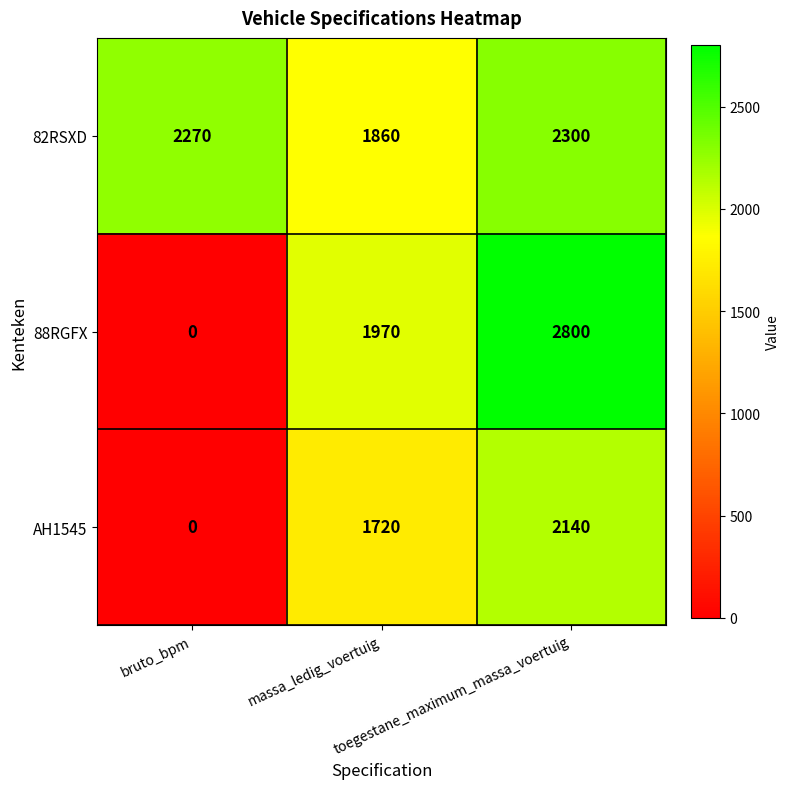

What is the greatest value displayed?

2800